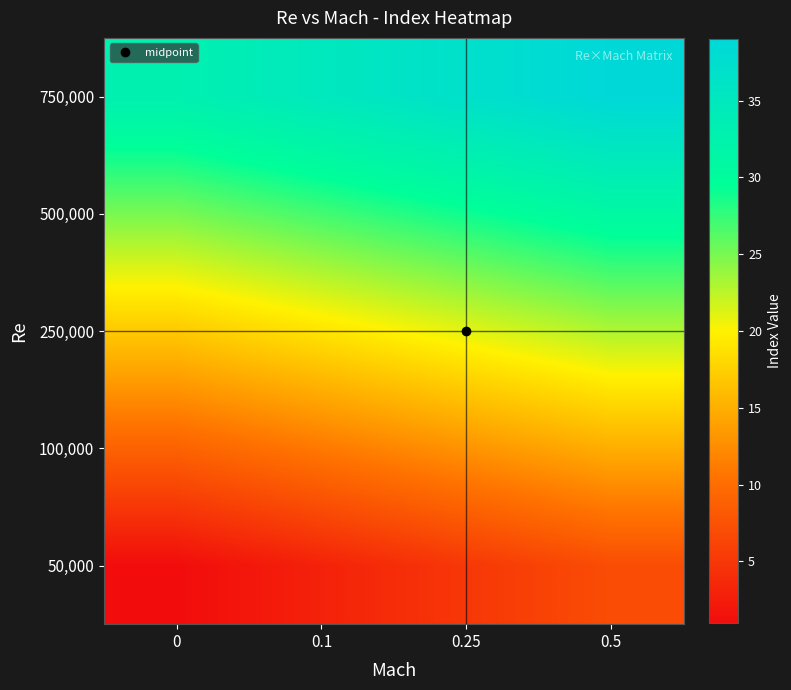

What is the minimum value shown in the chart?

1